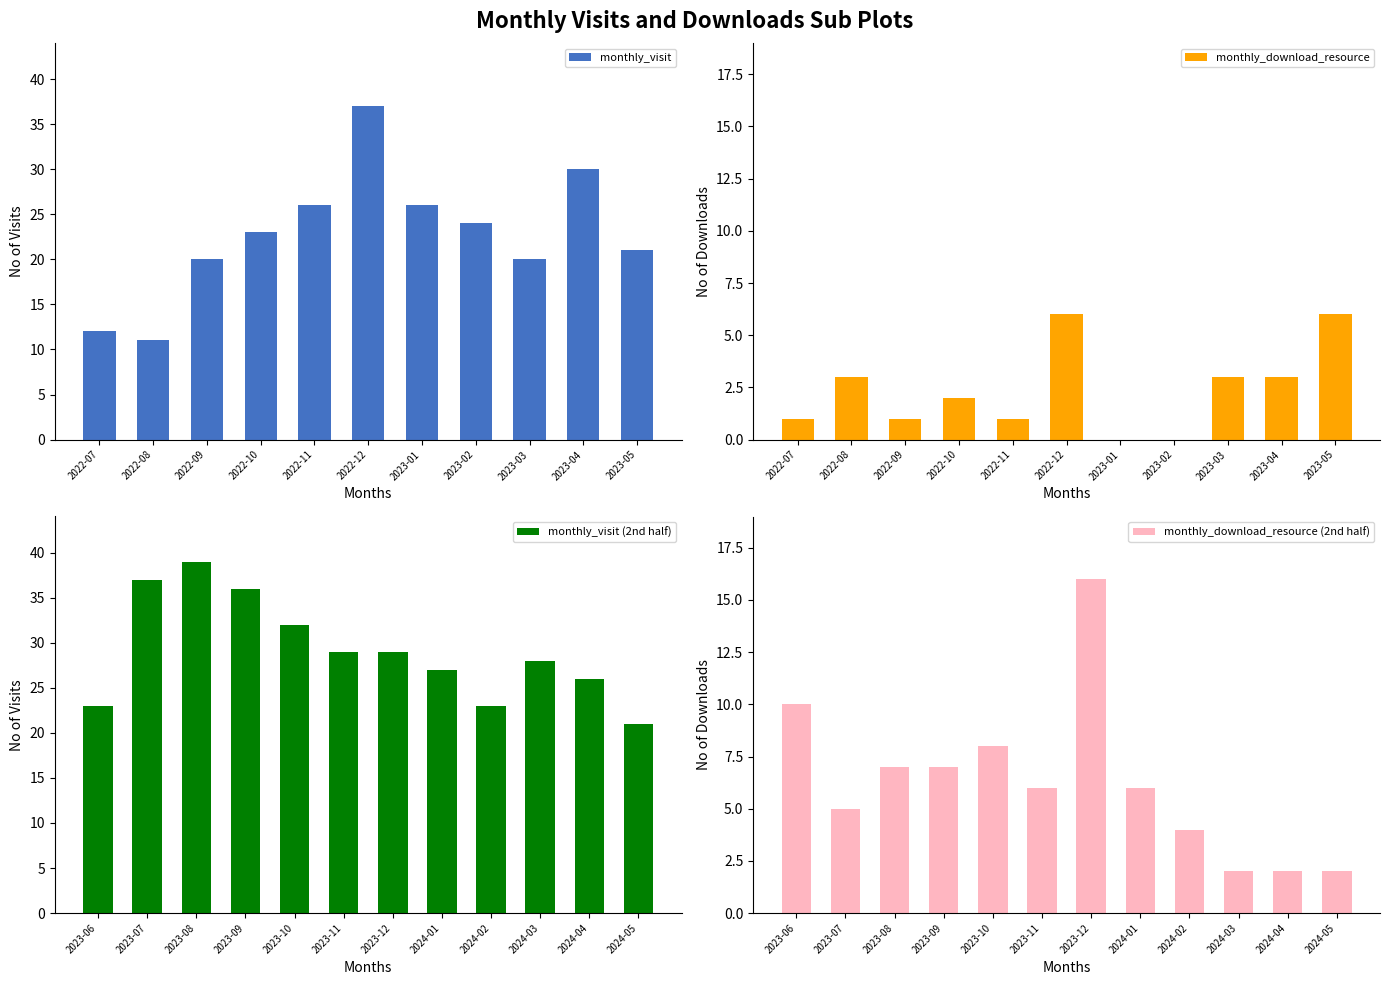

Between 2022-09 and 2023-05, which series saw the biggest shift?

monthly_download_resource